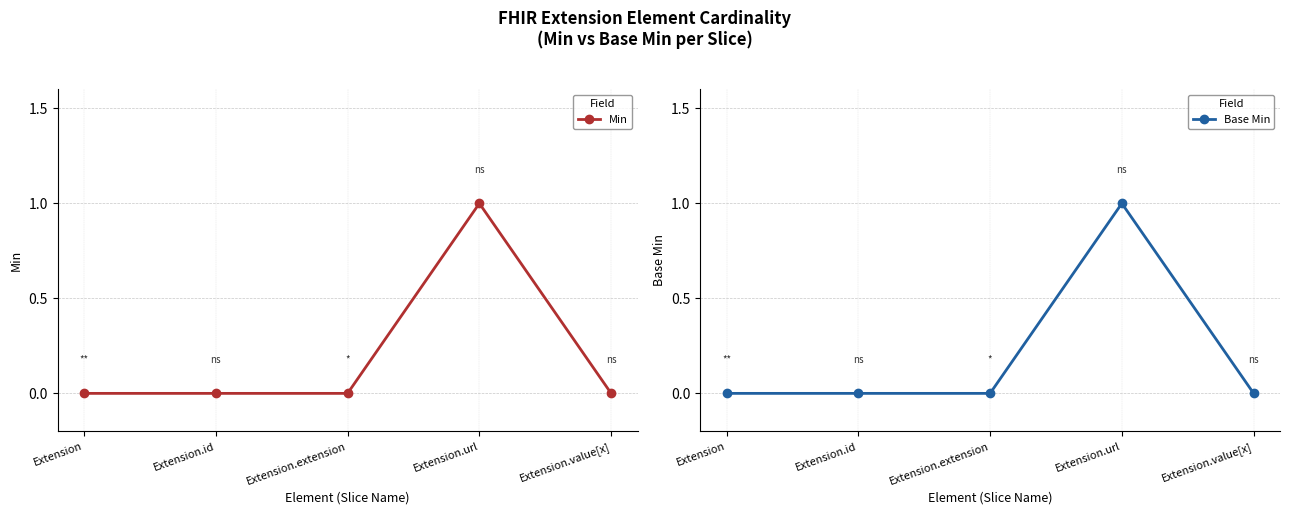

Reading left to right, what are all the values shown in this chart?

Min: 0	0	0	1	0
Base Min: 0	0	0	1	0